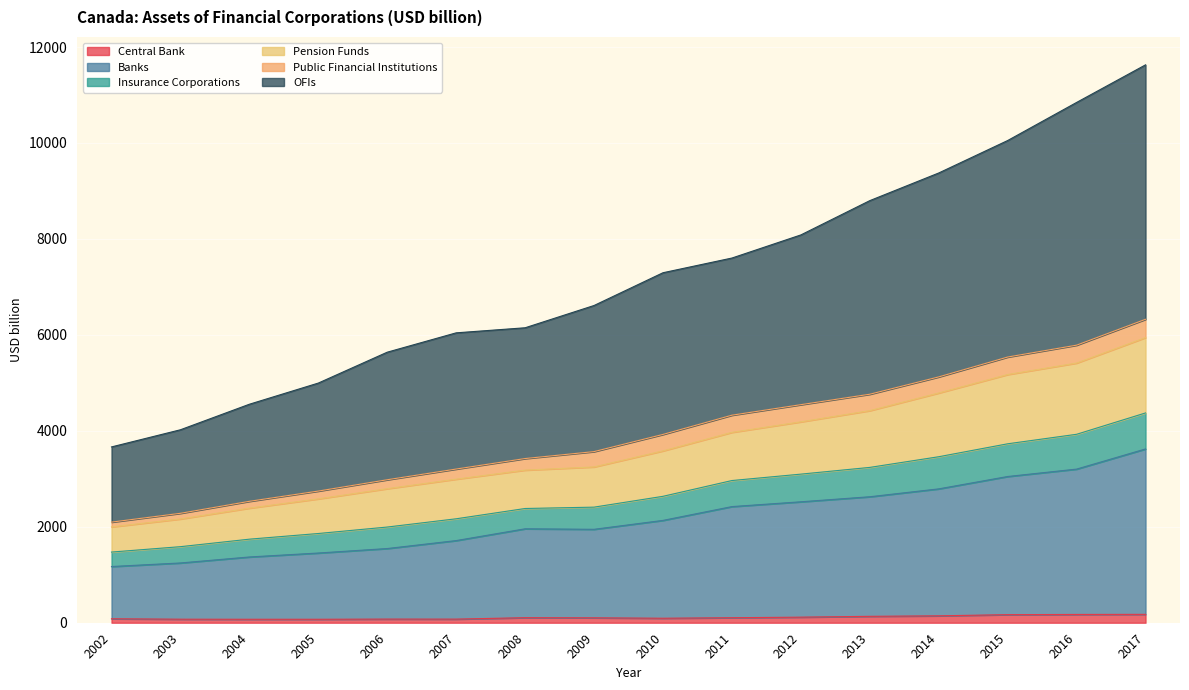

At which category does the chart reach its minimum across all series?

2004